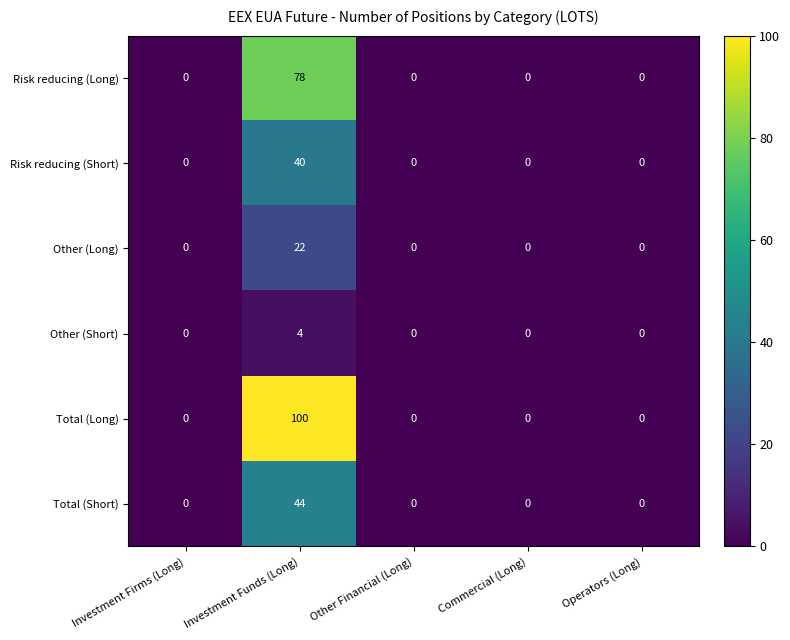

Which series has the widest spread of values?

Total (Long)